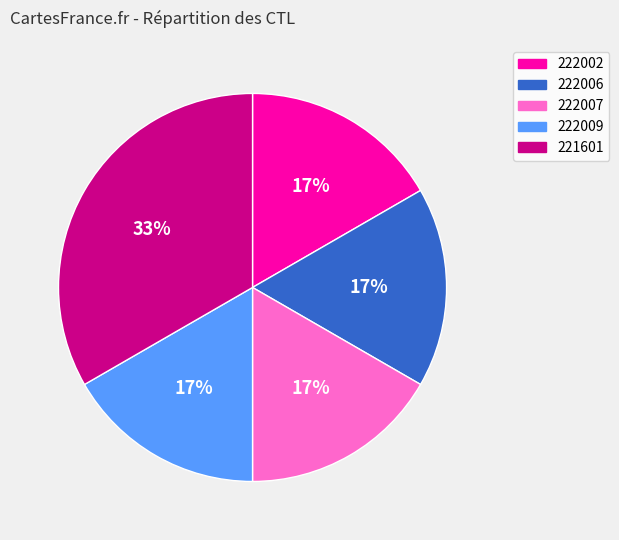

How many segments does this pie chart have?

5